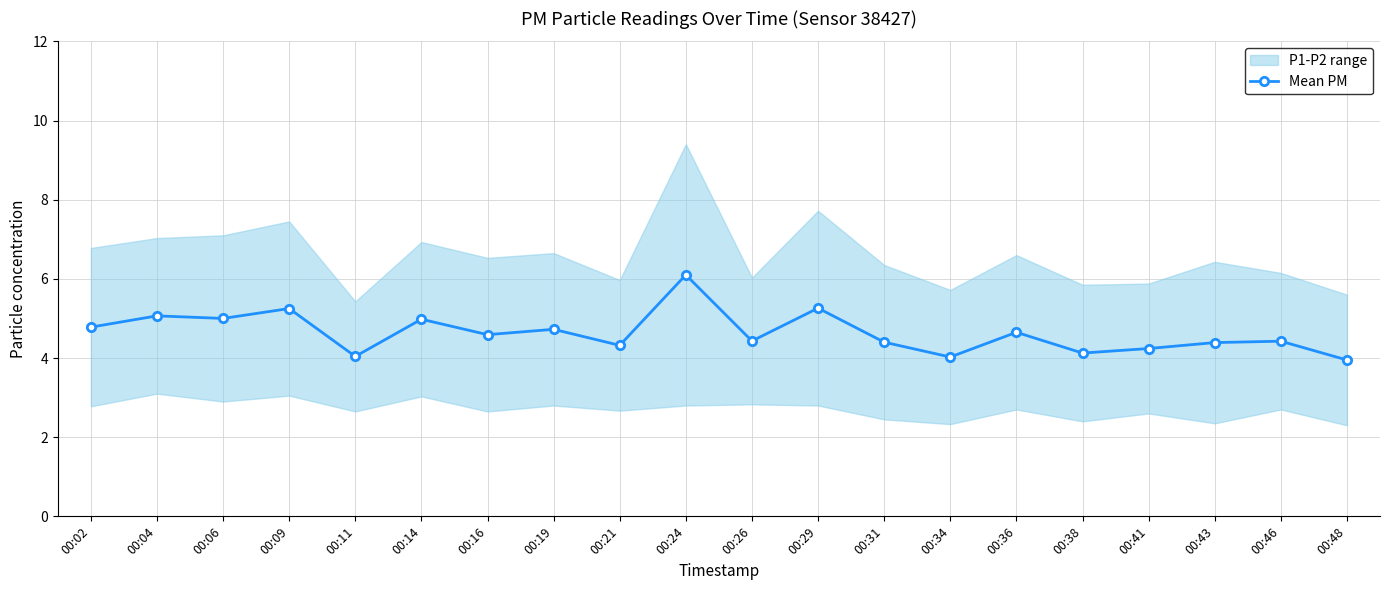

Which label corresponds to the smallest value in the chart?

00:48